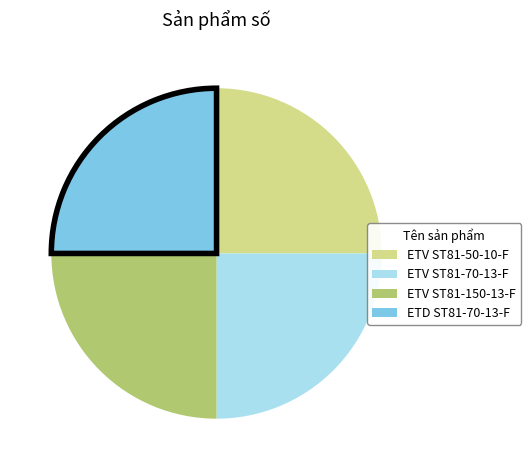

Does ETV ST81-50-10-F account for over 50% of the chart?

No